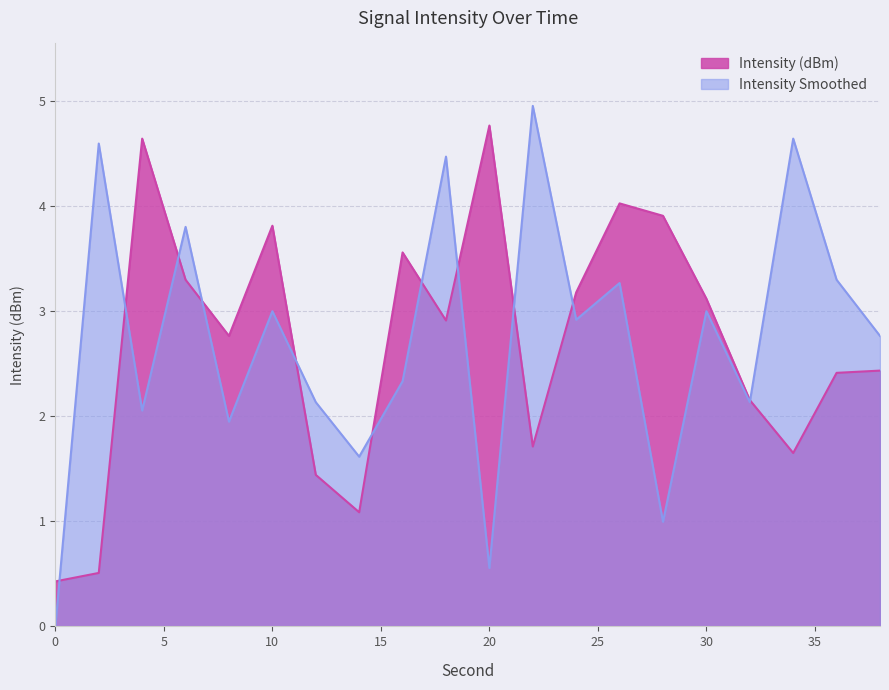

How many interior local valleys does the Intensity (dBm) series have?

5